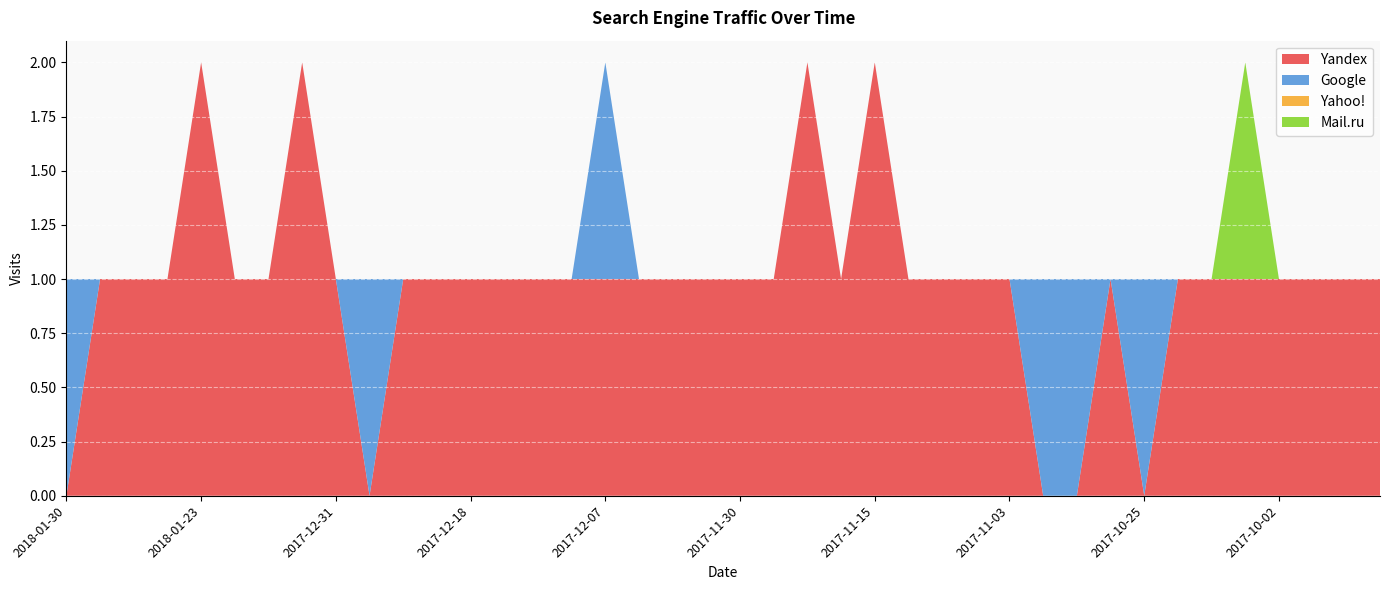

True or false: Mail.ru has more than 2 points higher than both neighbors.

False